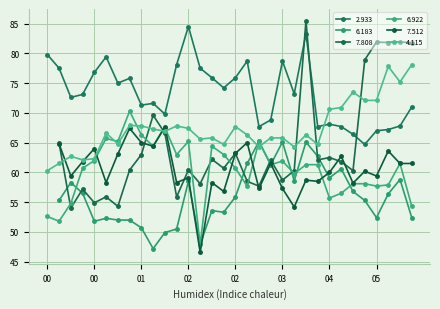

What position from the right is 01:50?

21